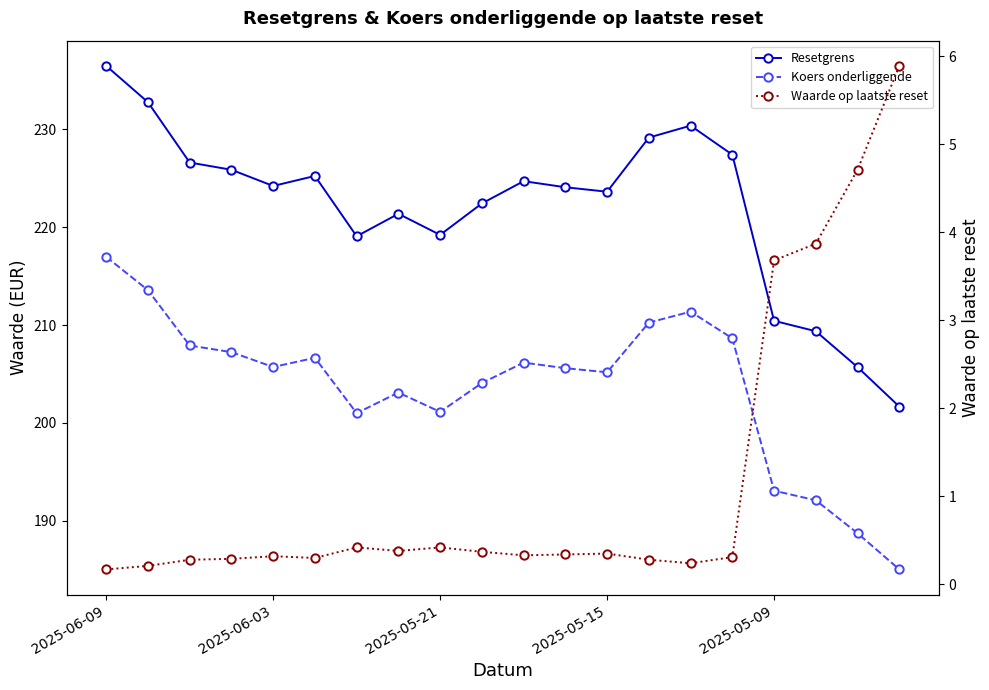

Is it true that Resetgrens equals 96.8 at 2025-05-21?

False